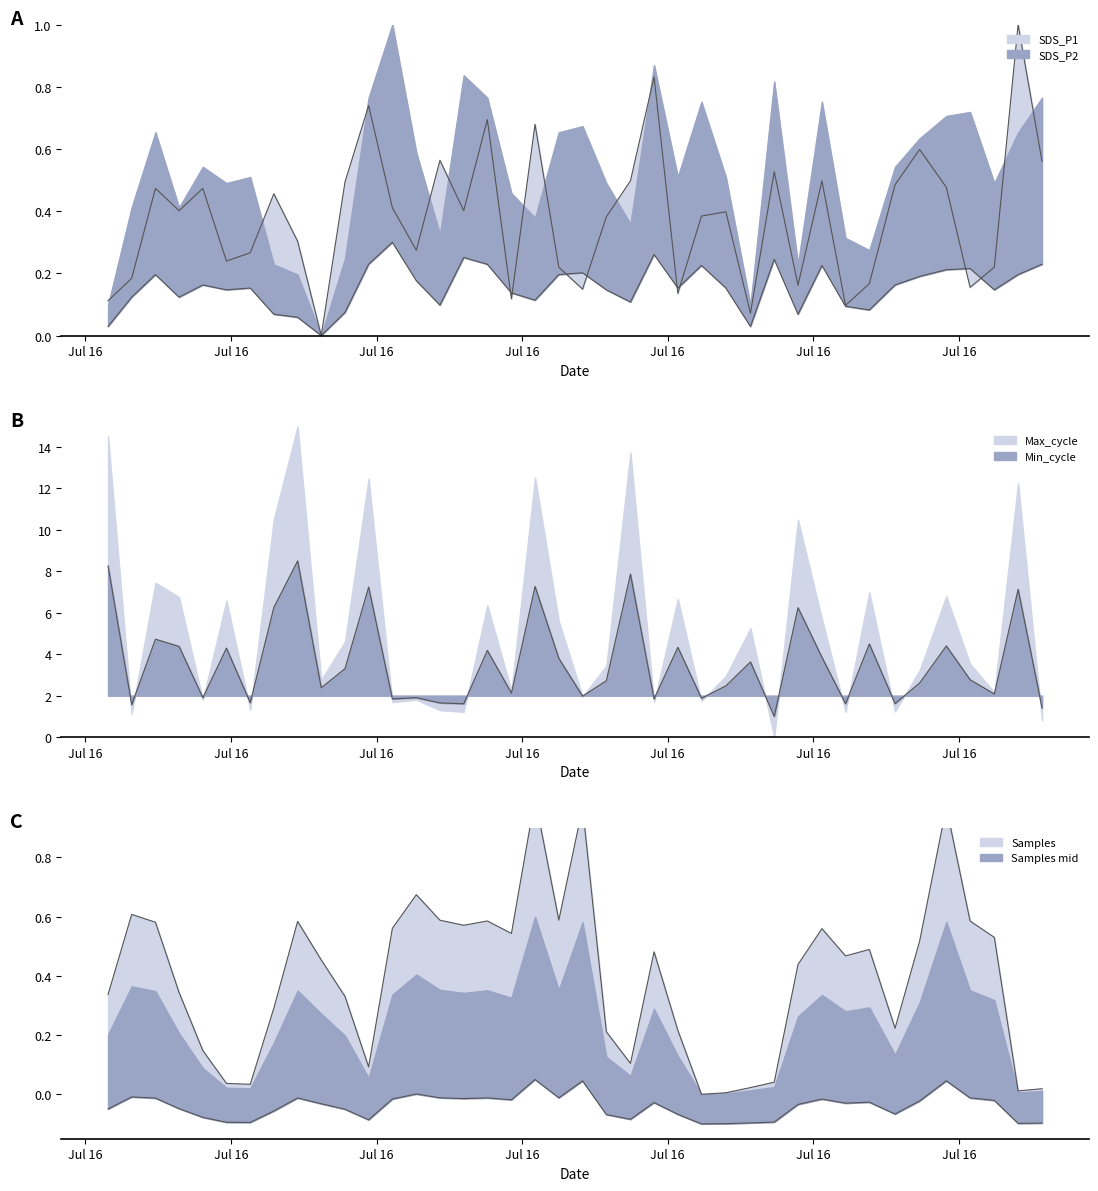

True or false: Max_cycle and SDS_P2 intersect in this chart.

False